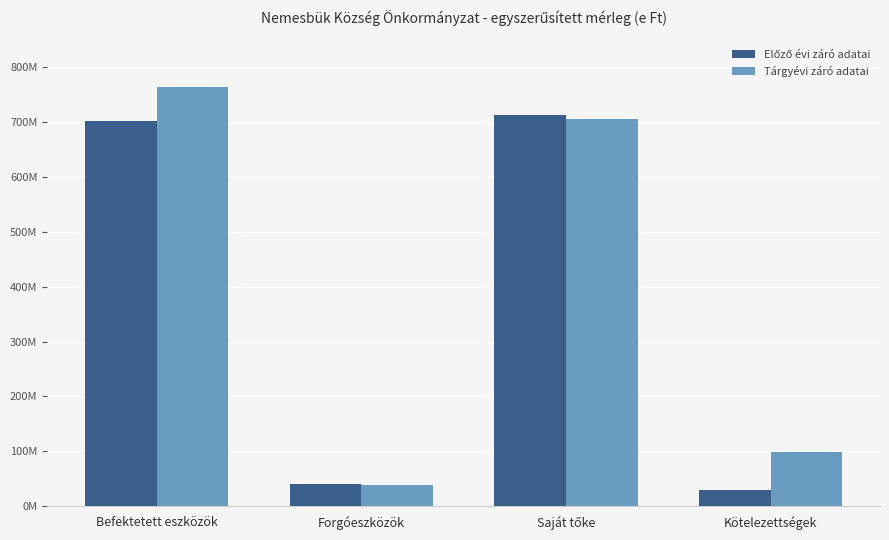

Does the chart contain any negative values?

No